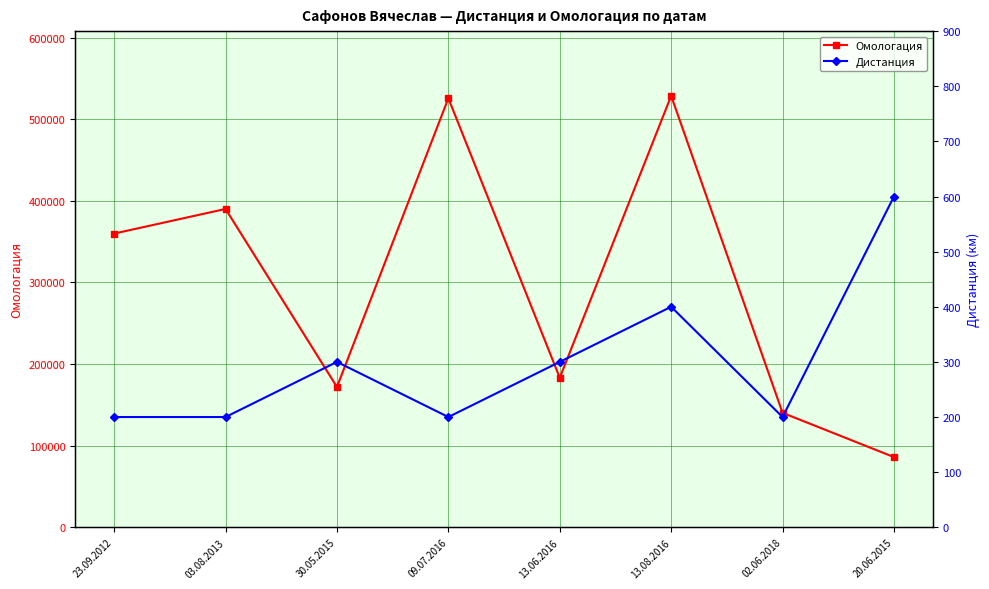

What is the difference between the highest and lowest values at 30.05.2015?

171588